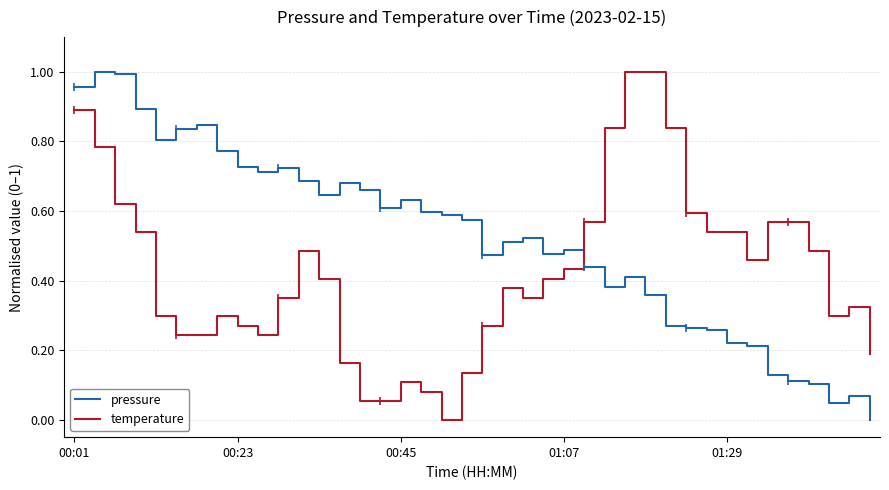

How many times do pressure and temperature cross each other?

1